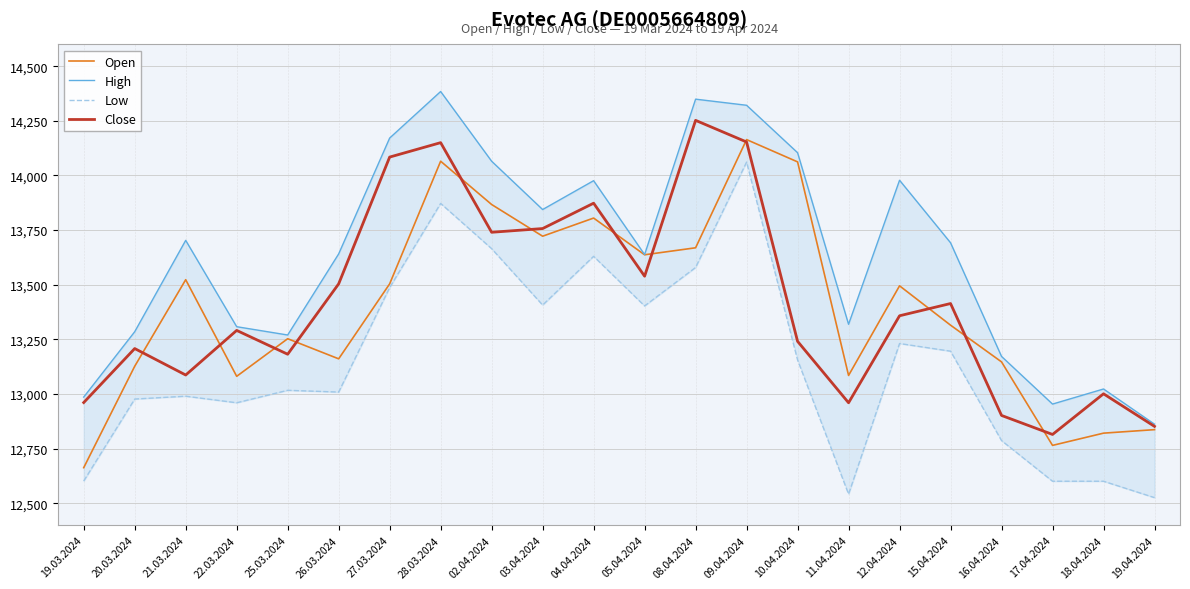

The Low series shows 13872 at 28.03.2024. True or false?

True